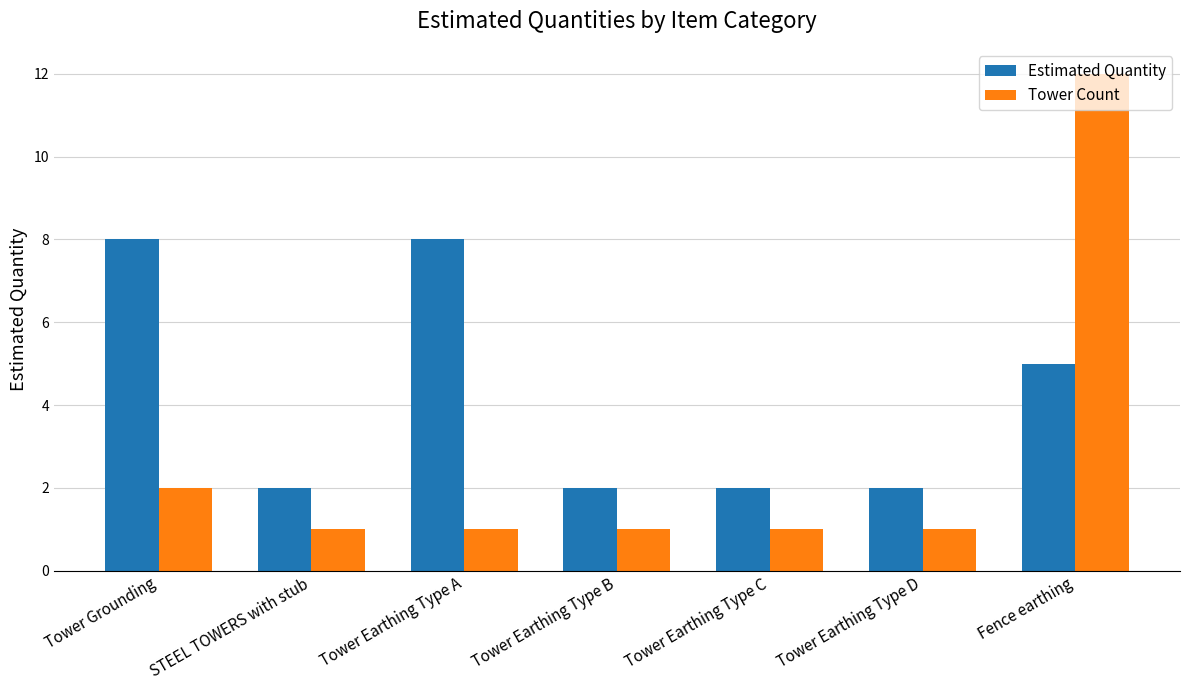

What is the total value across all series at STEEL TOWERS with stub?

3